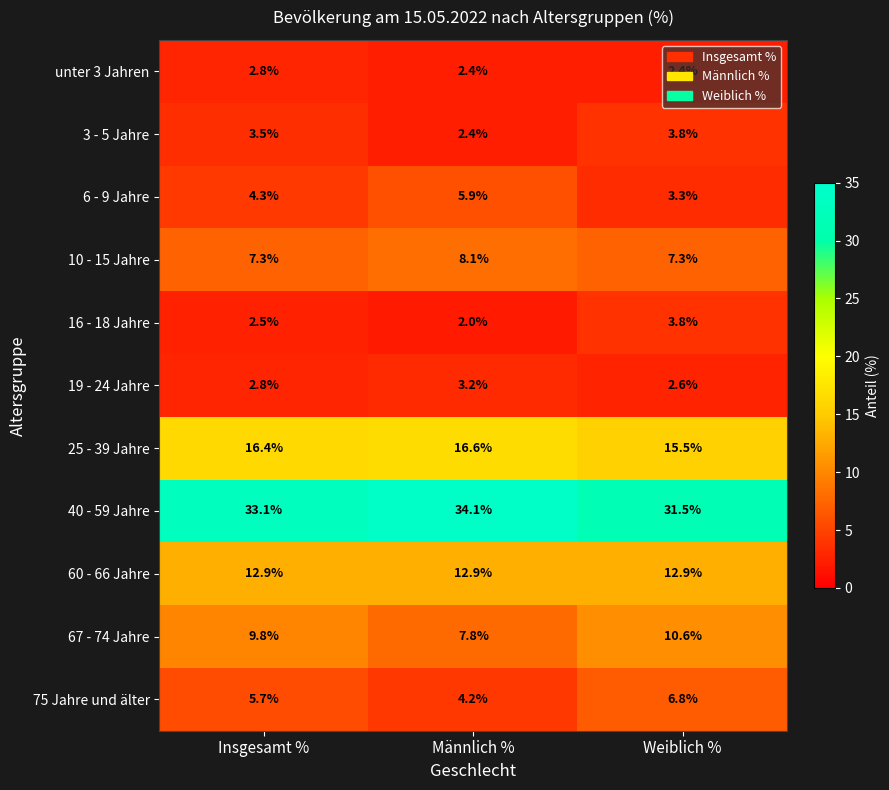

The value of 67 - 74 Jahre at Weiblich % is 10.6. True or false?

True